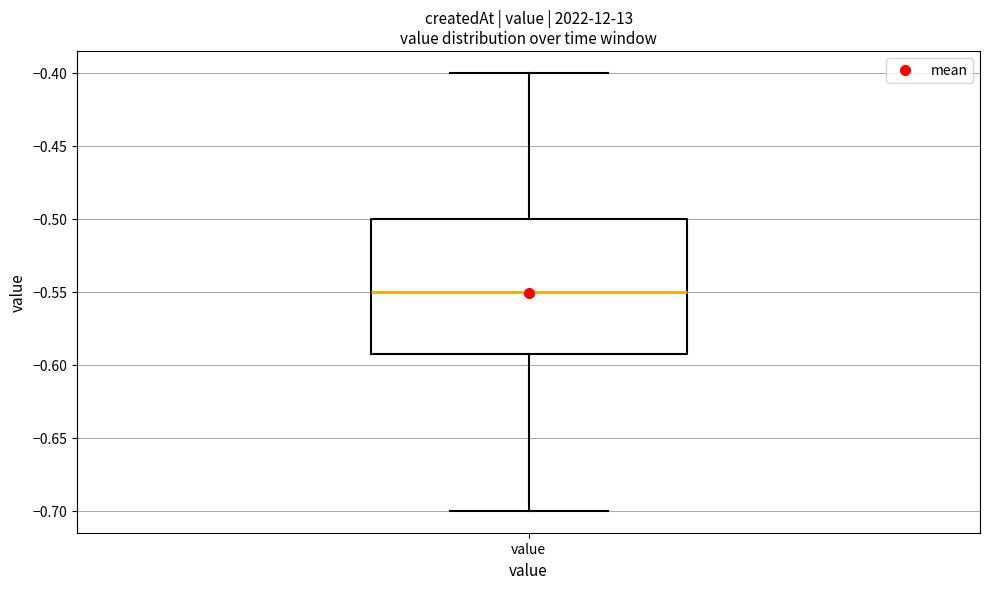

Where is the upper edge of the box for value on the y-axis? The values are not printed on the chart, so give them approximately, as read against the axis.

-0.50